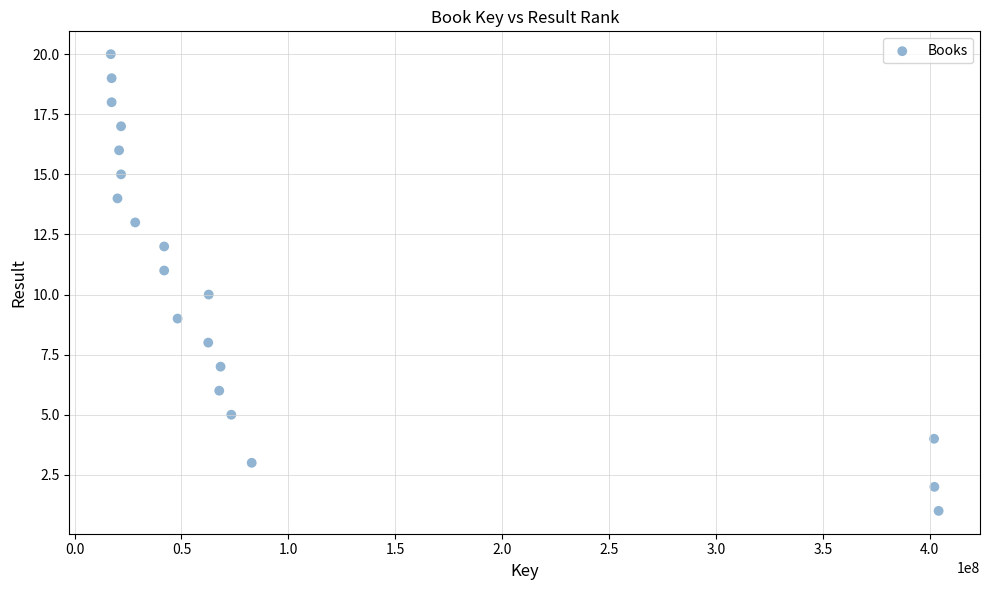

What is the range of Y values (max minus min)?

19